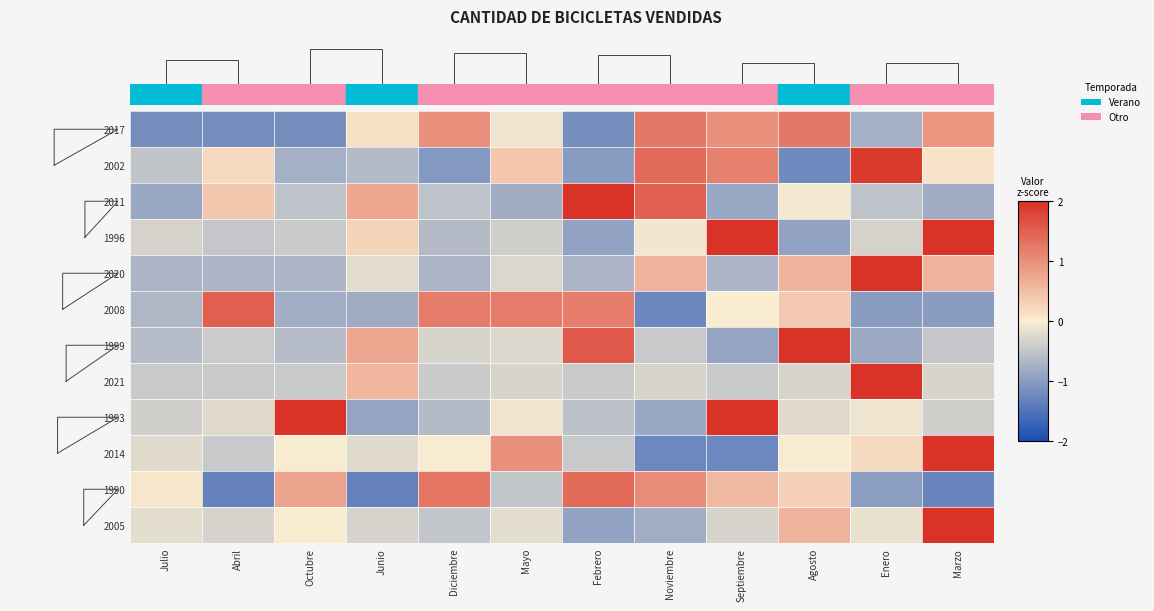

At which label does 1996 reach its peak?

Septiembre